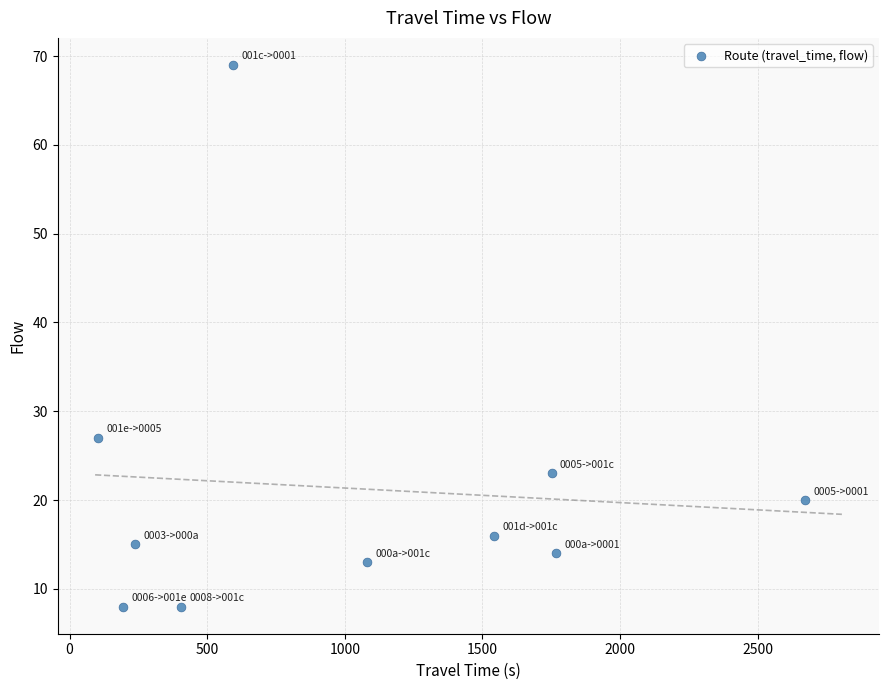

What is the average Y value?

21